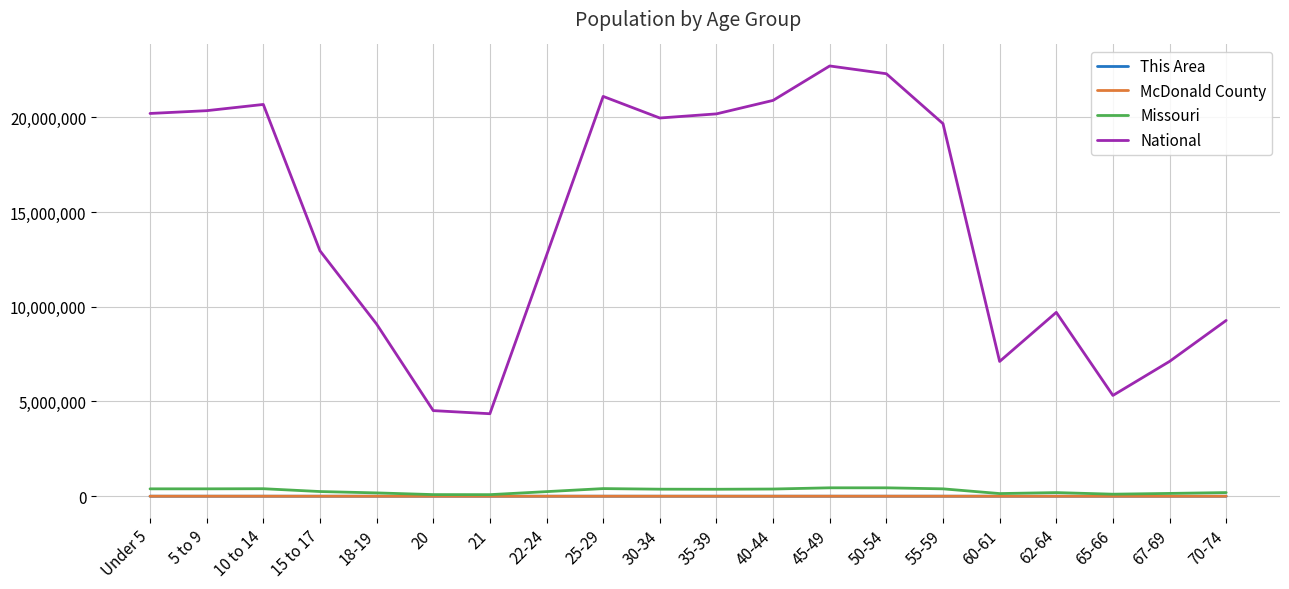

Which series has the widest spread of values?

National